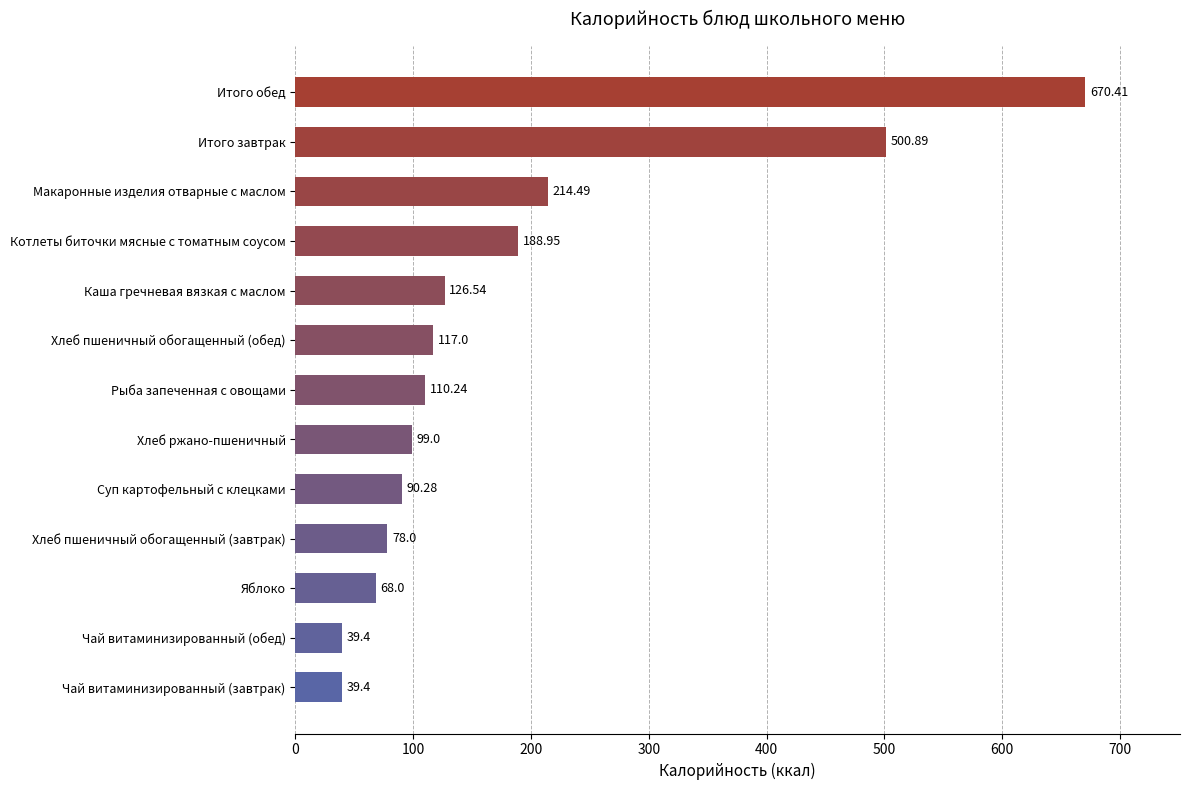

What is the sum of all values?

2342.6